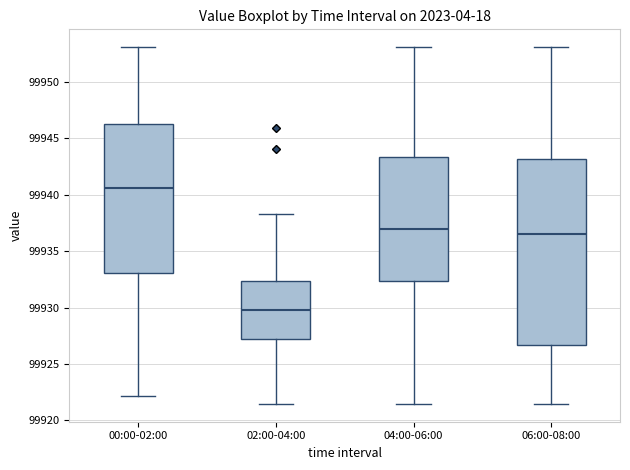

Comparing the boxes themselves (not the whiskers), which one is the tallest?

06:00-08:00